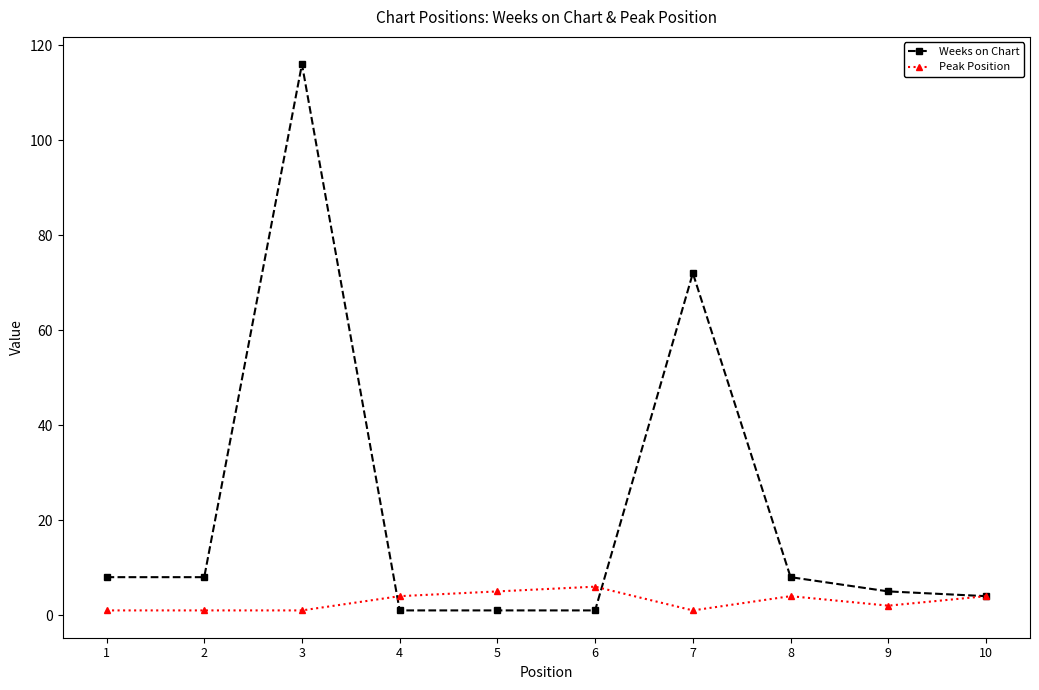

Is the value of Peak Position at 2 greater than the value of Weeks on Chart at 1?

No